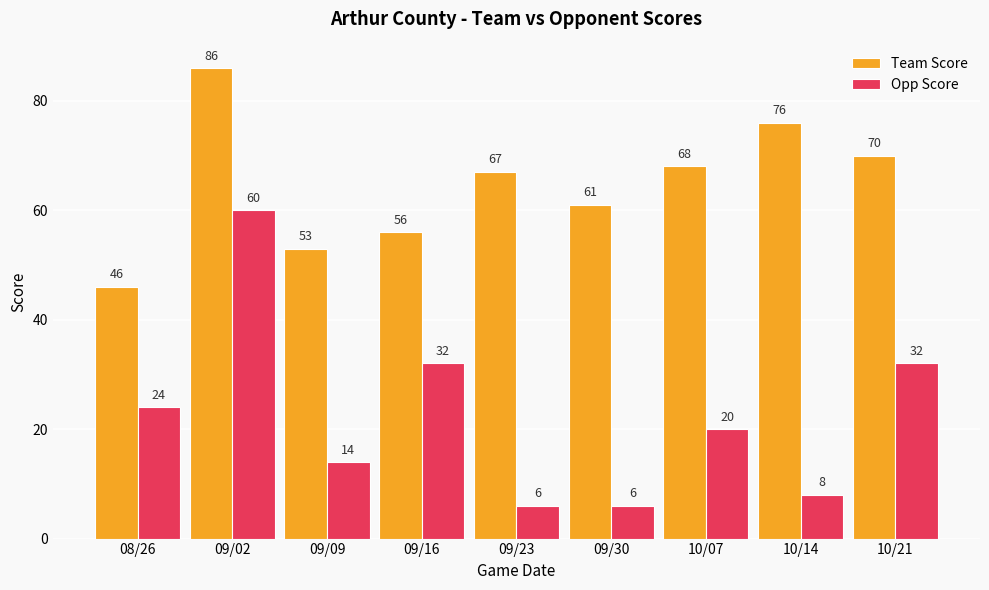

Between 08/26 and 09/02, which series saw the biggest shift?

Team Score